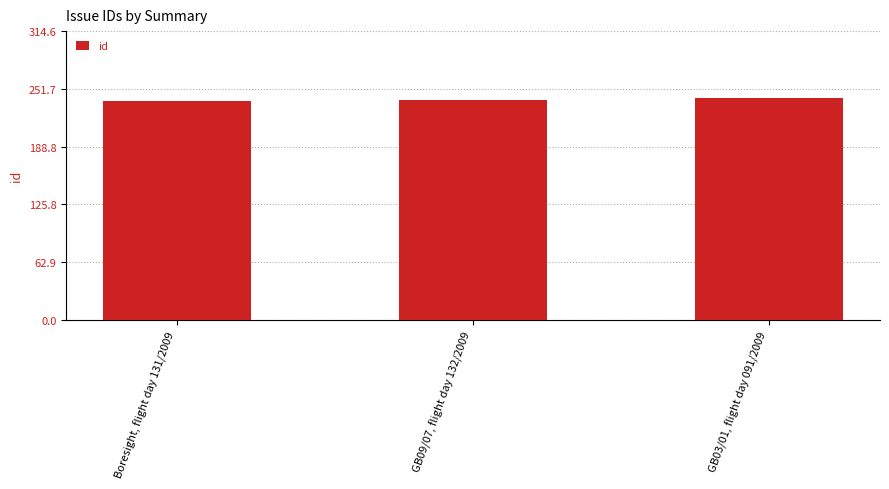

Rank the categories by value from lowest to highest.

Boresight, flight day 131/2009, GB09/07, flight day 132/2009, GB03/01, flight day 091/2009